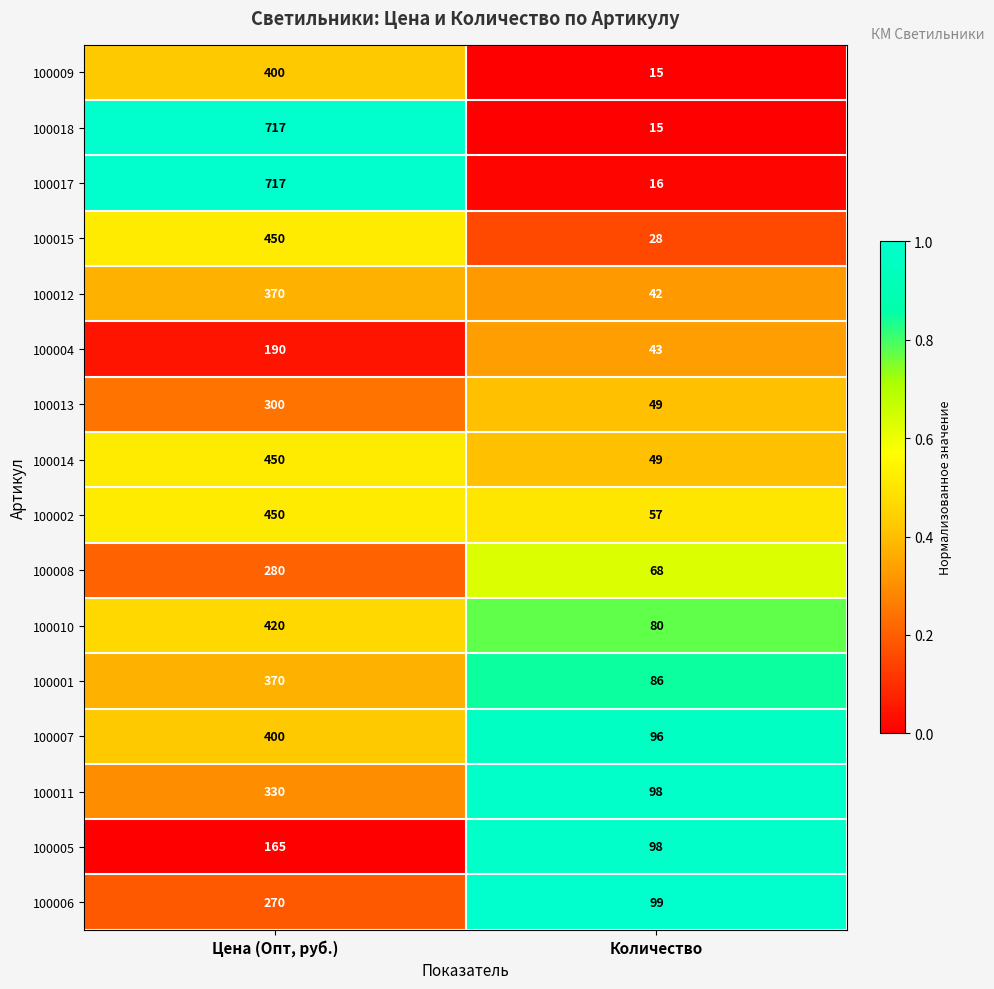

At which label is 100004 closest to 116?

Количество